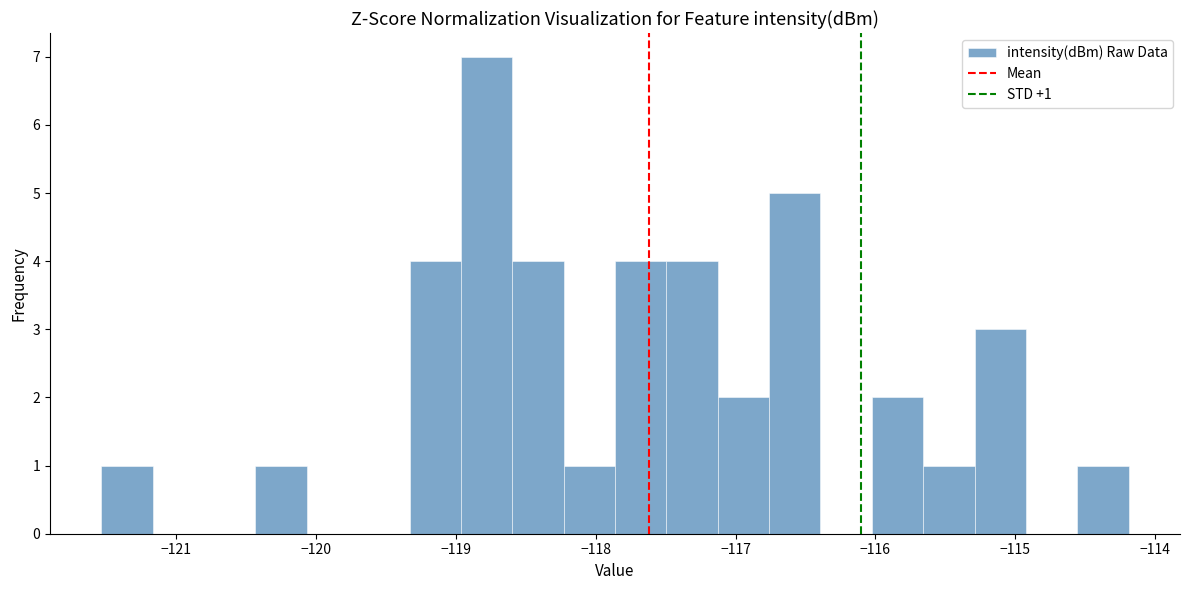

Read against the x-axis, roughly where is the centre of the tallest bar?

-118.8